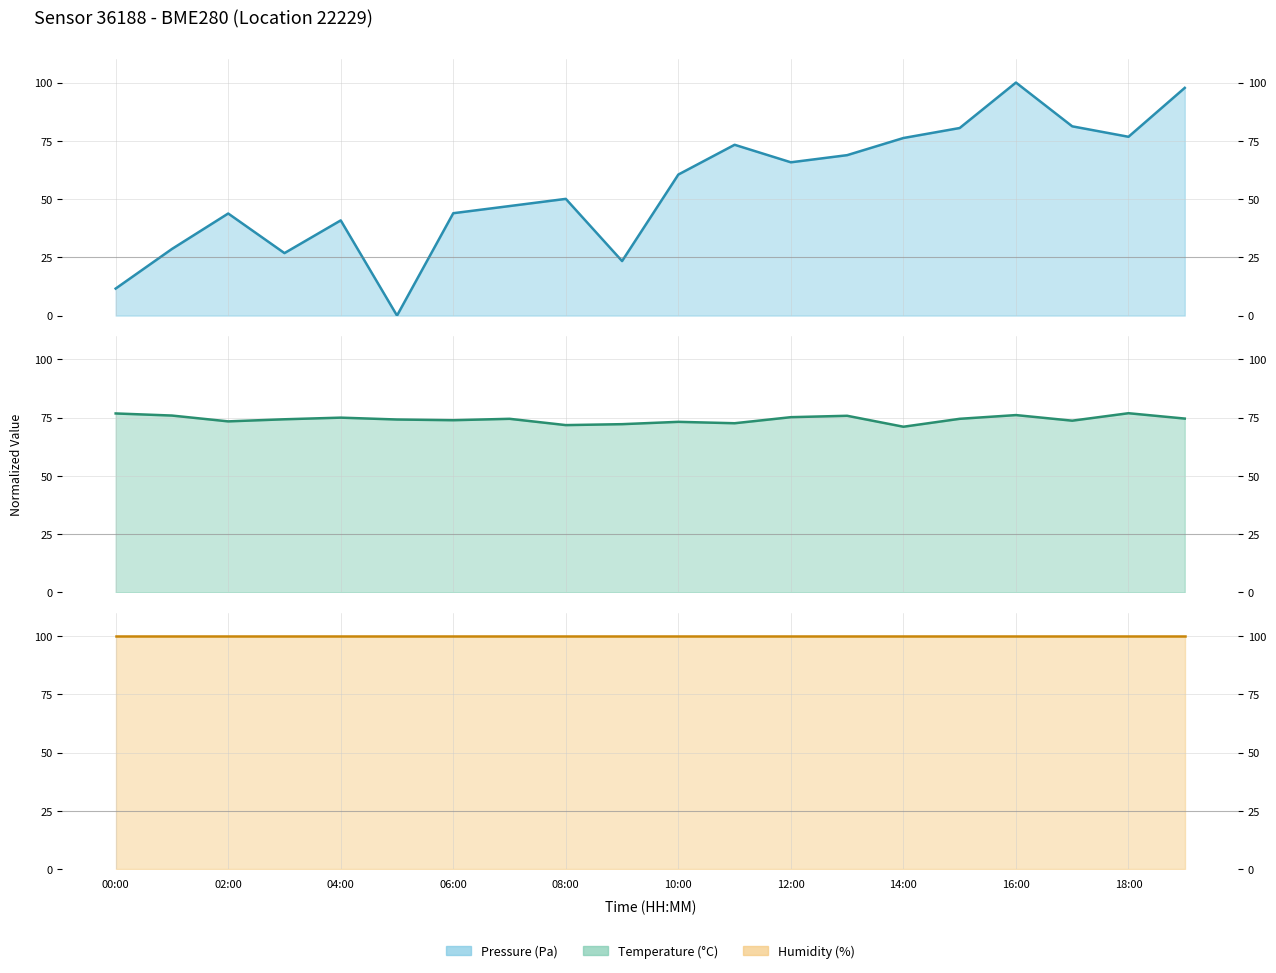

In temperature (line), how many points are higher than both neighbors (excluding endpoints)?

6